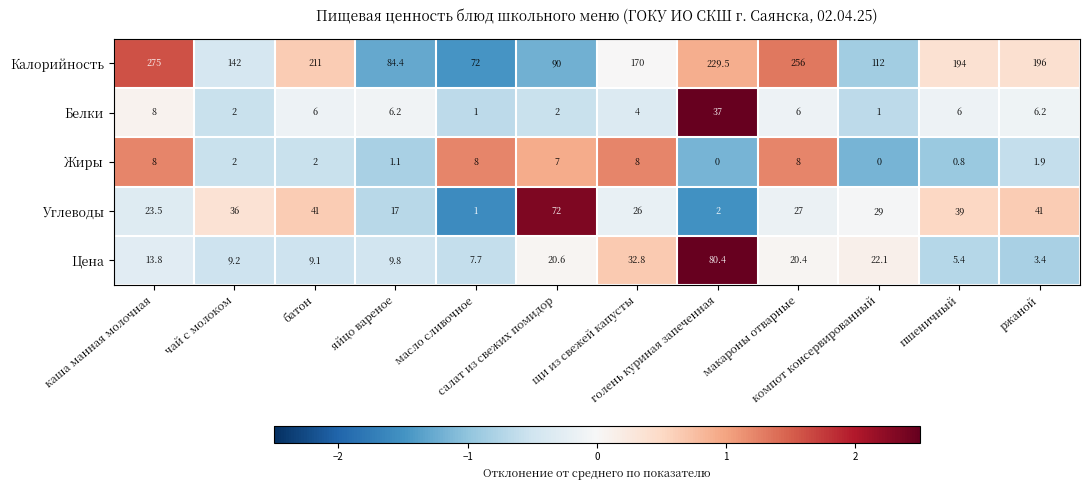

Rank the series by their maximum value, from lowest to highest.

Жиры, Белки, Углеводы, Цена, Калорийность